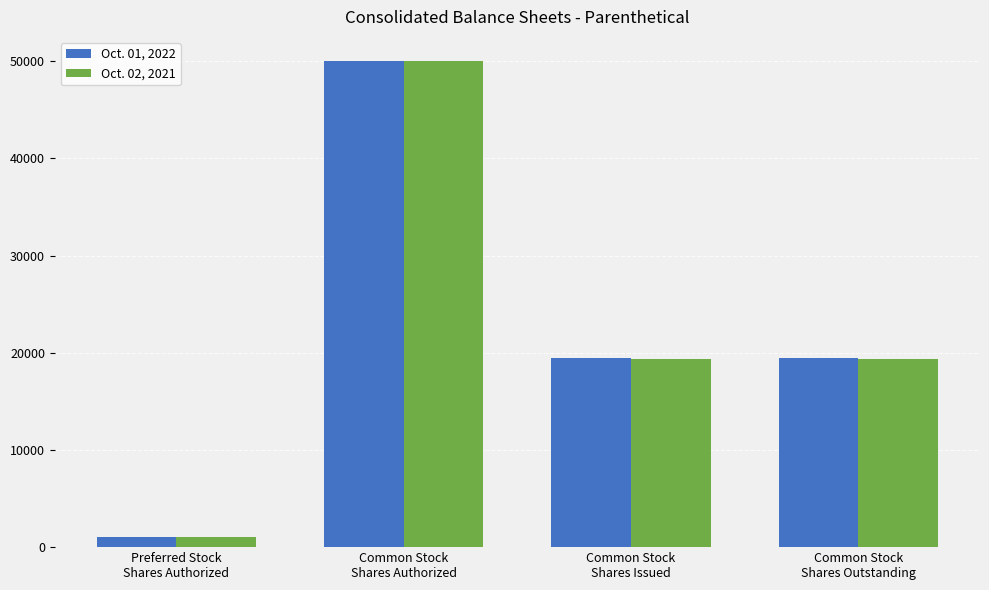

At how many categories does at least one series exceed 34383?

1